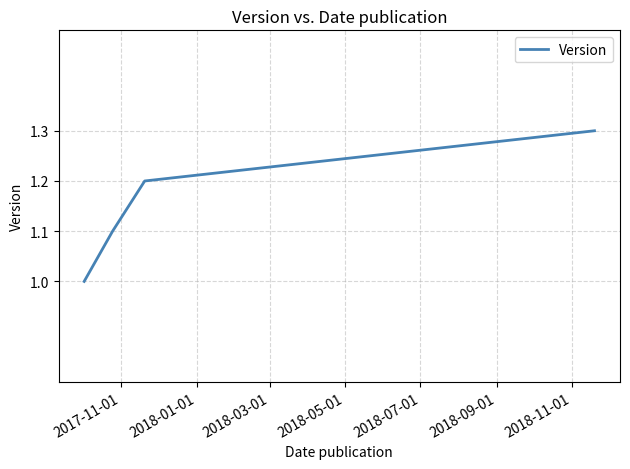

What is the greatest value displayed?

1.3